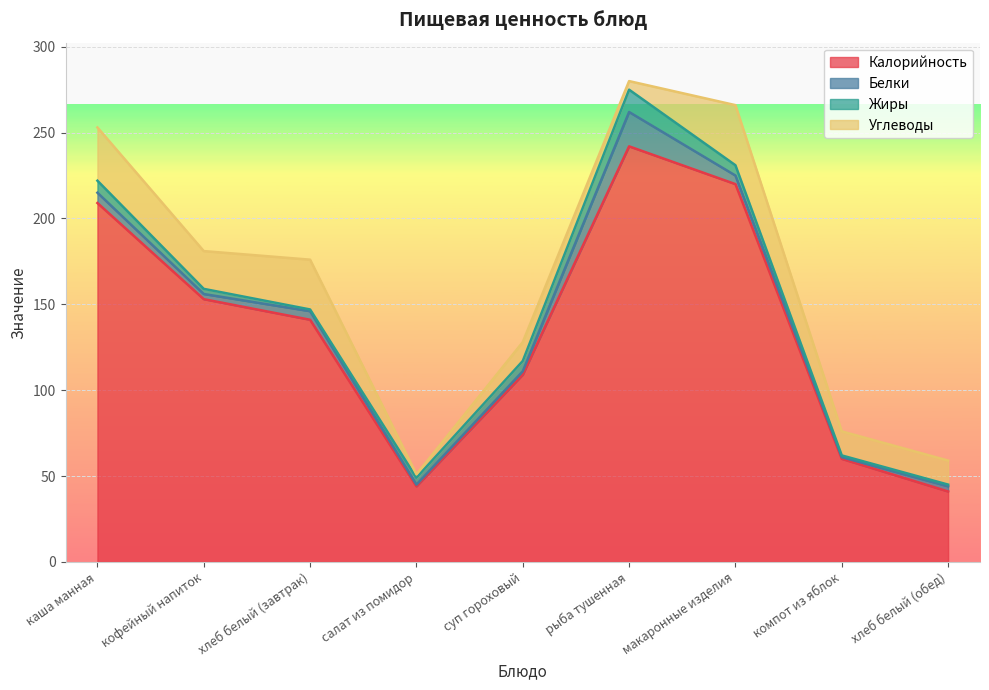

At which label does Калорийность first exceed 141?

каша манная